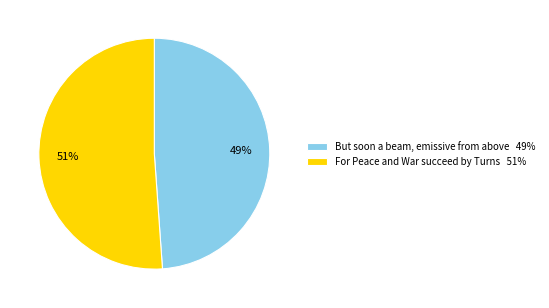

Count the number of slices in the pie.

2